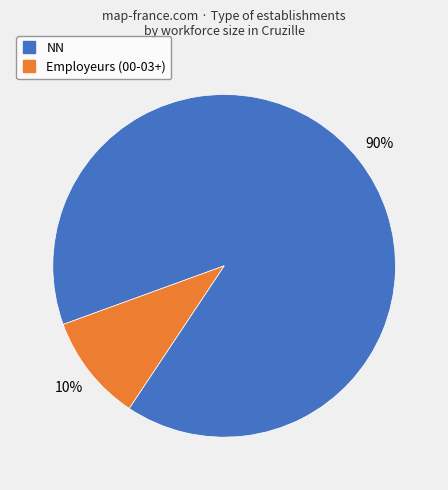

Count the number of slices in the pie.

2